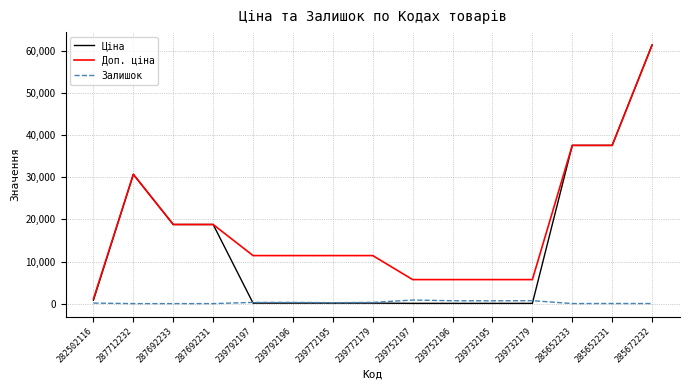

The Залишок series shows 0.0 at 287712232. True or false?

True